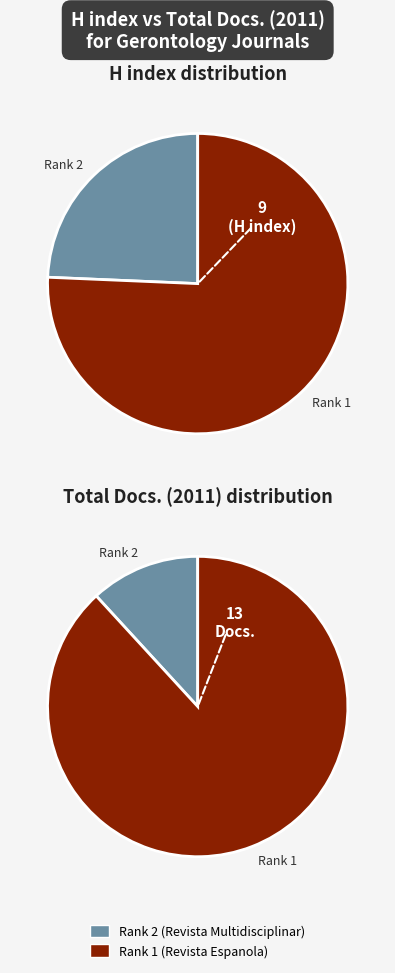

True or false: Revista Espanola de Geriatria y Gerontologia accounts for 94% of the total.

False